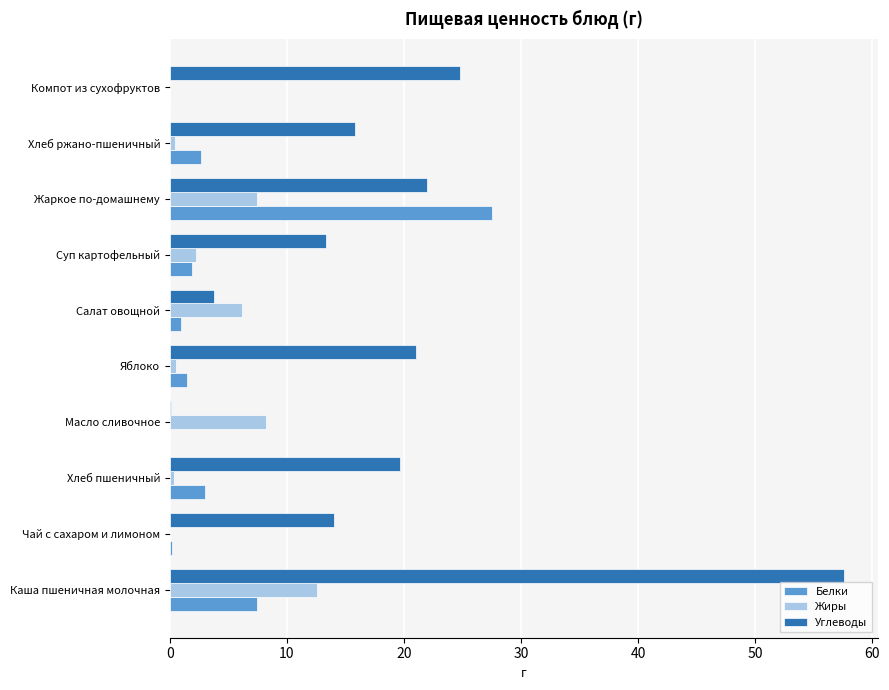

Which series changed the most between Яблоко and Жаркое по-домашнему?

Белки